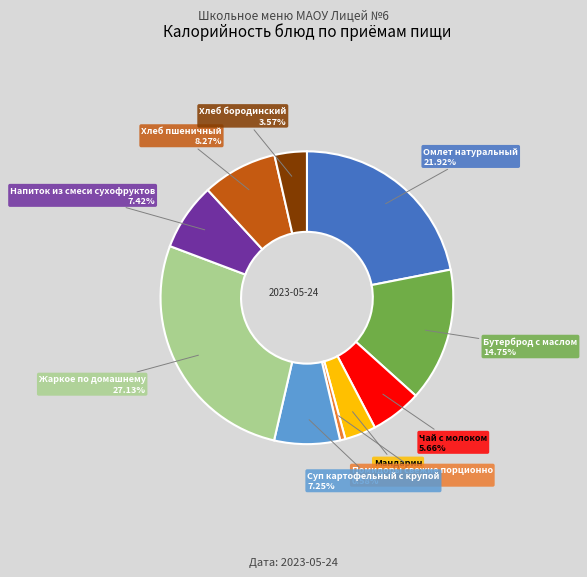

Is there a majority slice in this chart?

No